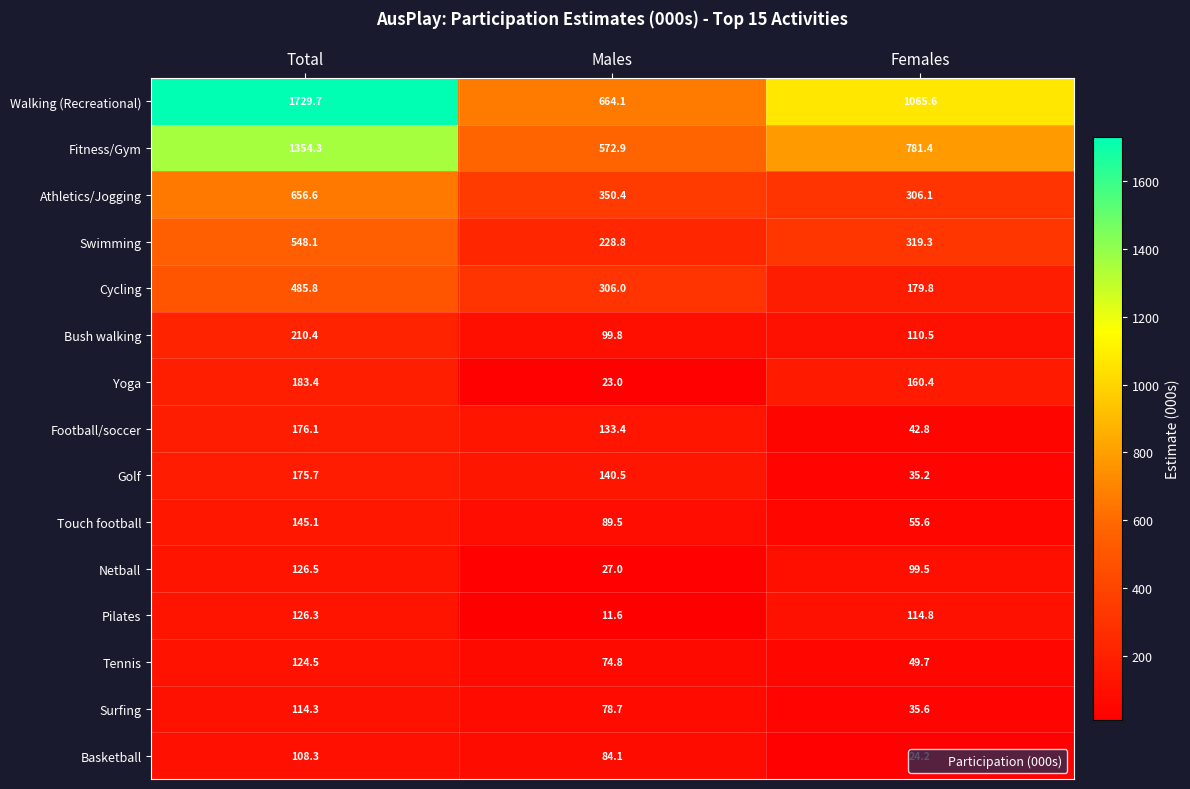

Which label corresponds to the largest value in the chart?

Total